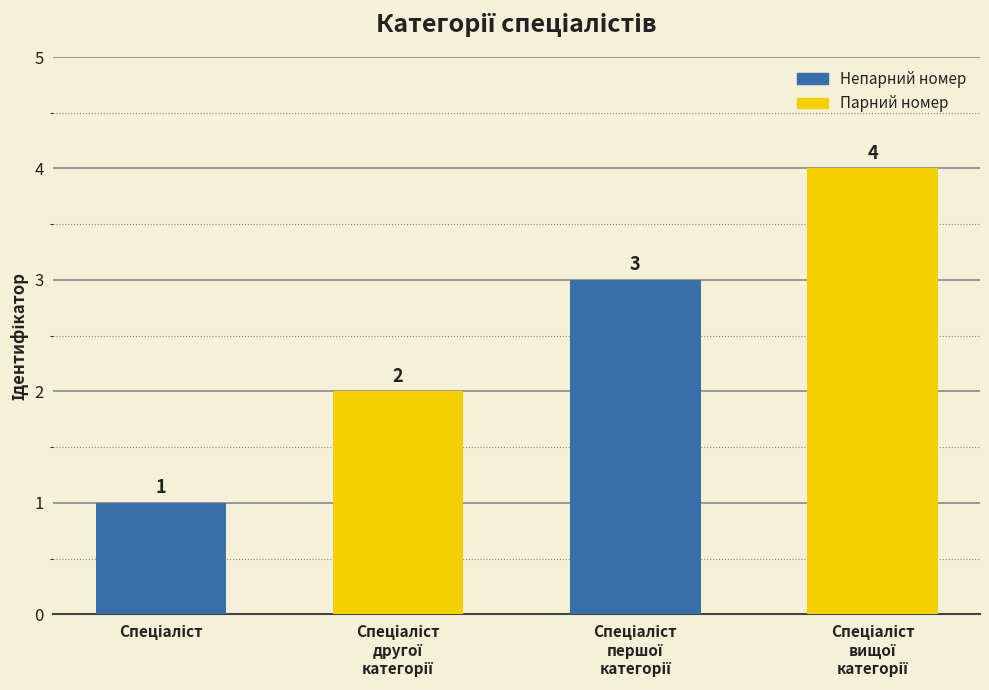

Read the value at Спеціаліст.

1